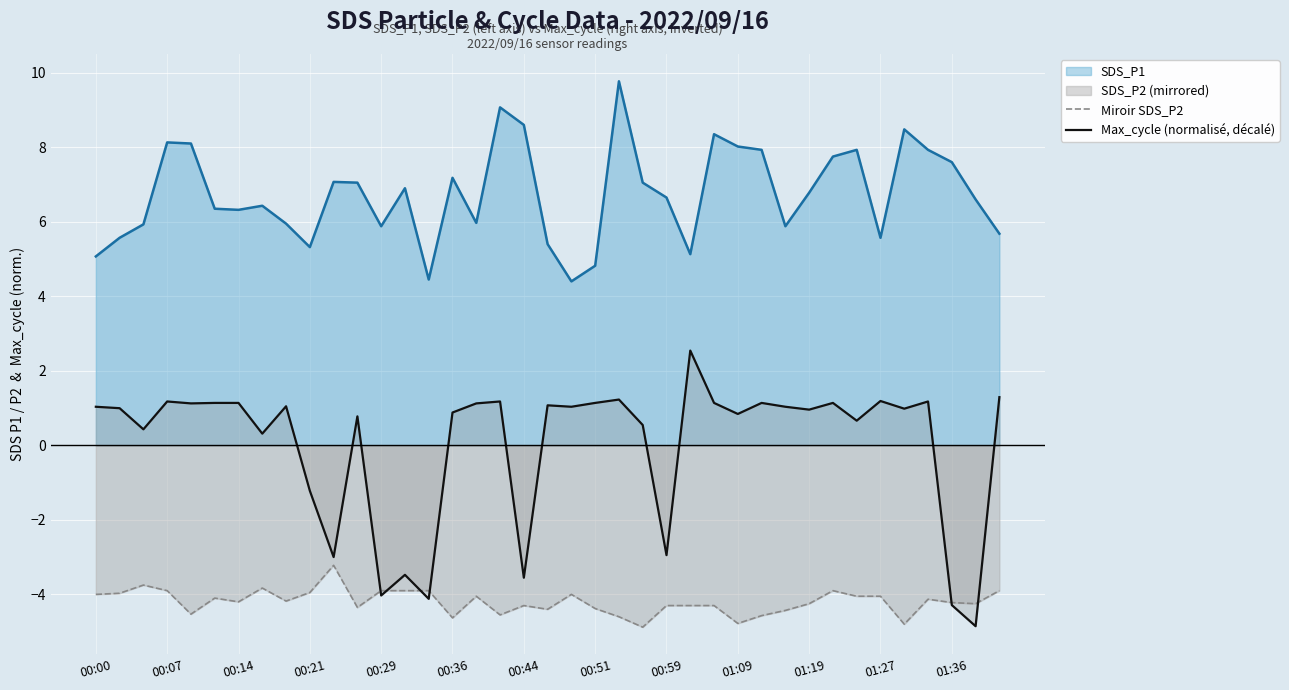

Does the chart display data point markers on the line(s)?

No